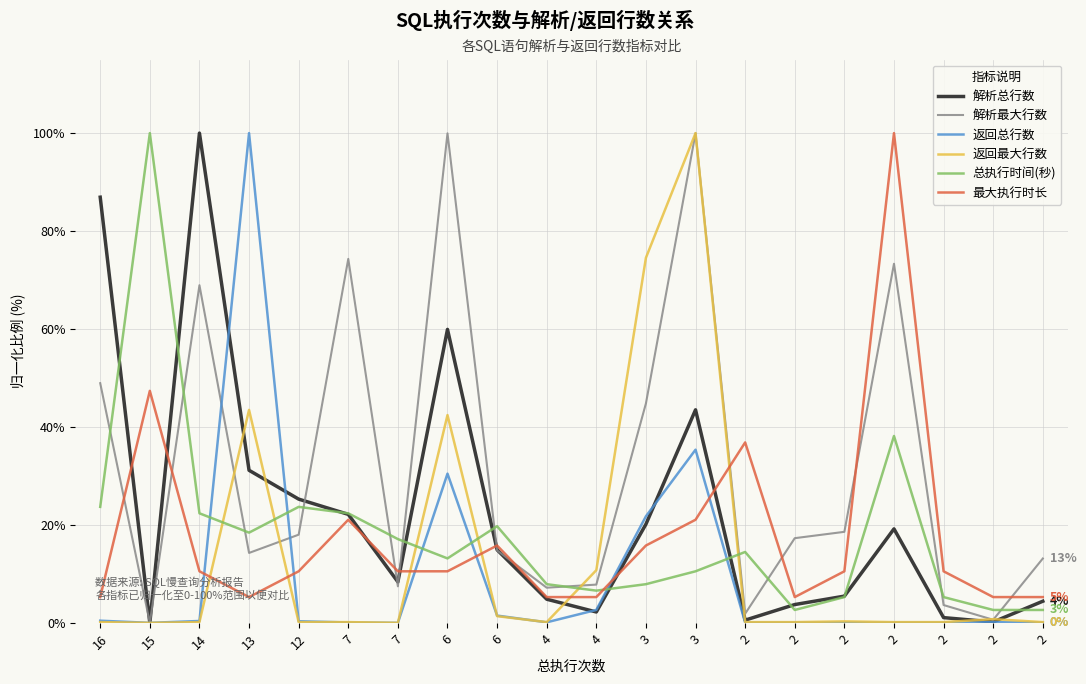

How many lines are shown in the chart?

6